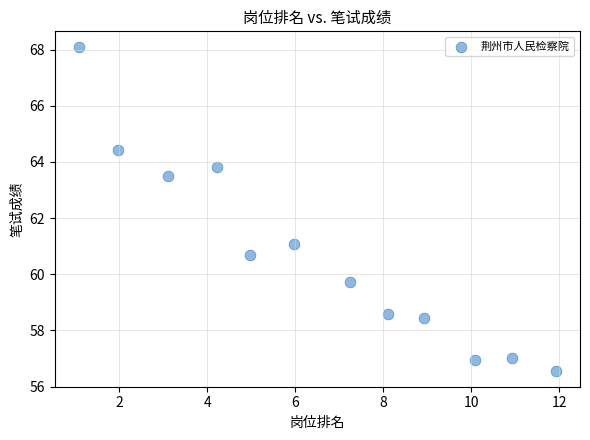

What Y value in the scatter plot is closest to 62?

61.1